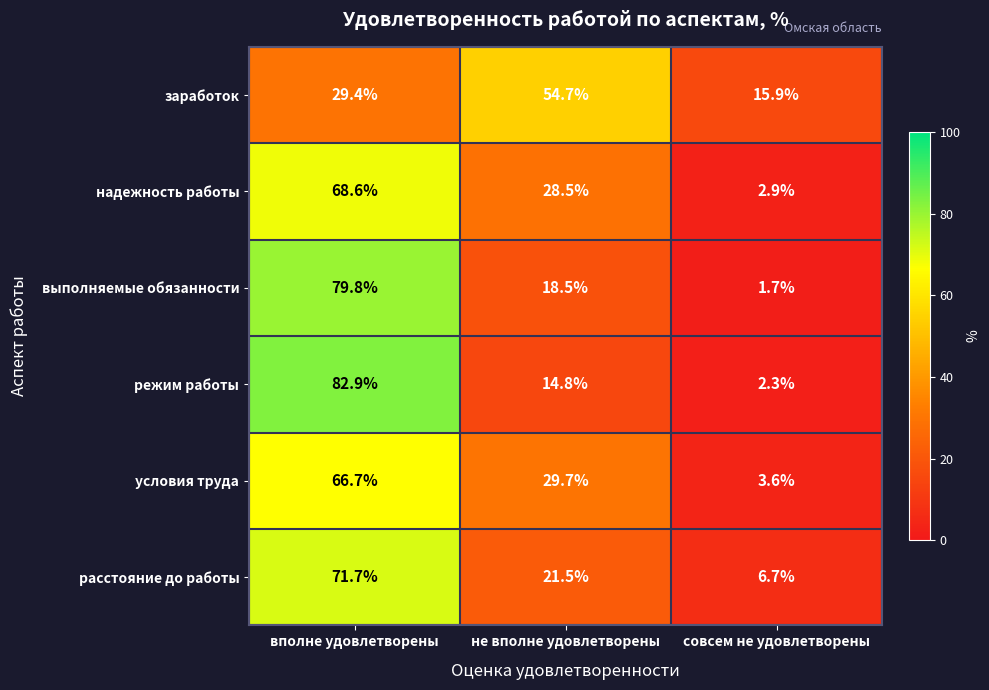

What is the greatest value displayed?

82.9